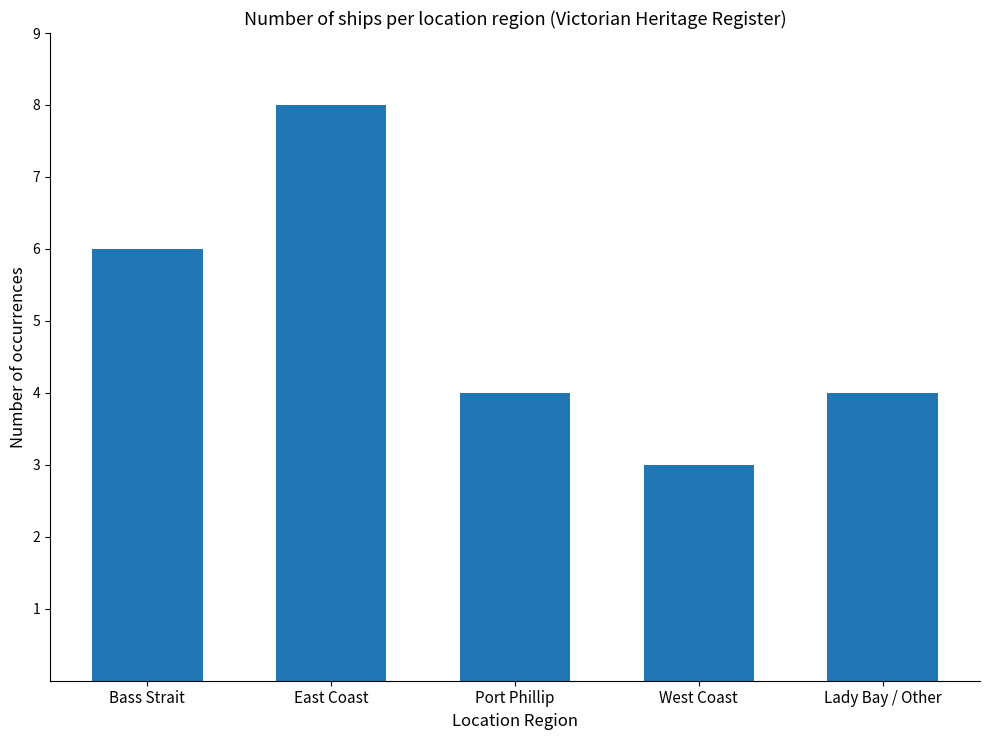

Reading left to right, extract all data points from this chart.

6	8	4	3	4